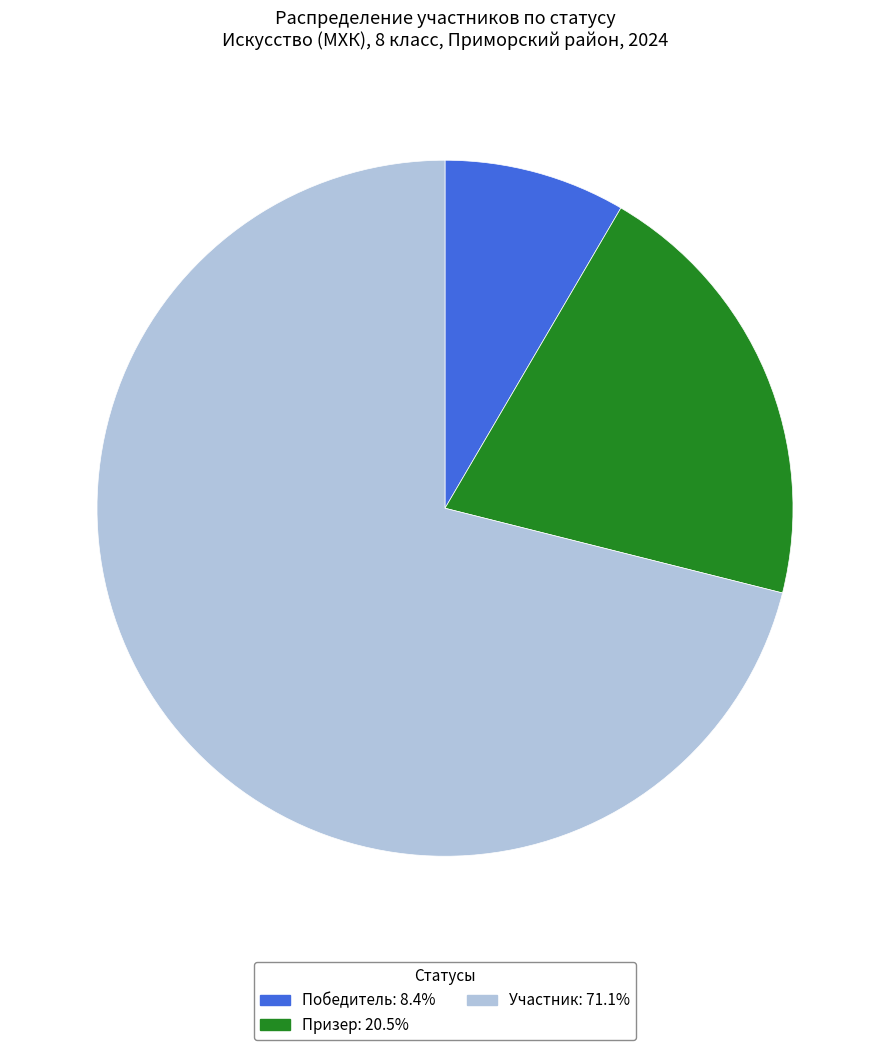

Is it true that Призер is 34% of the pie?

False